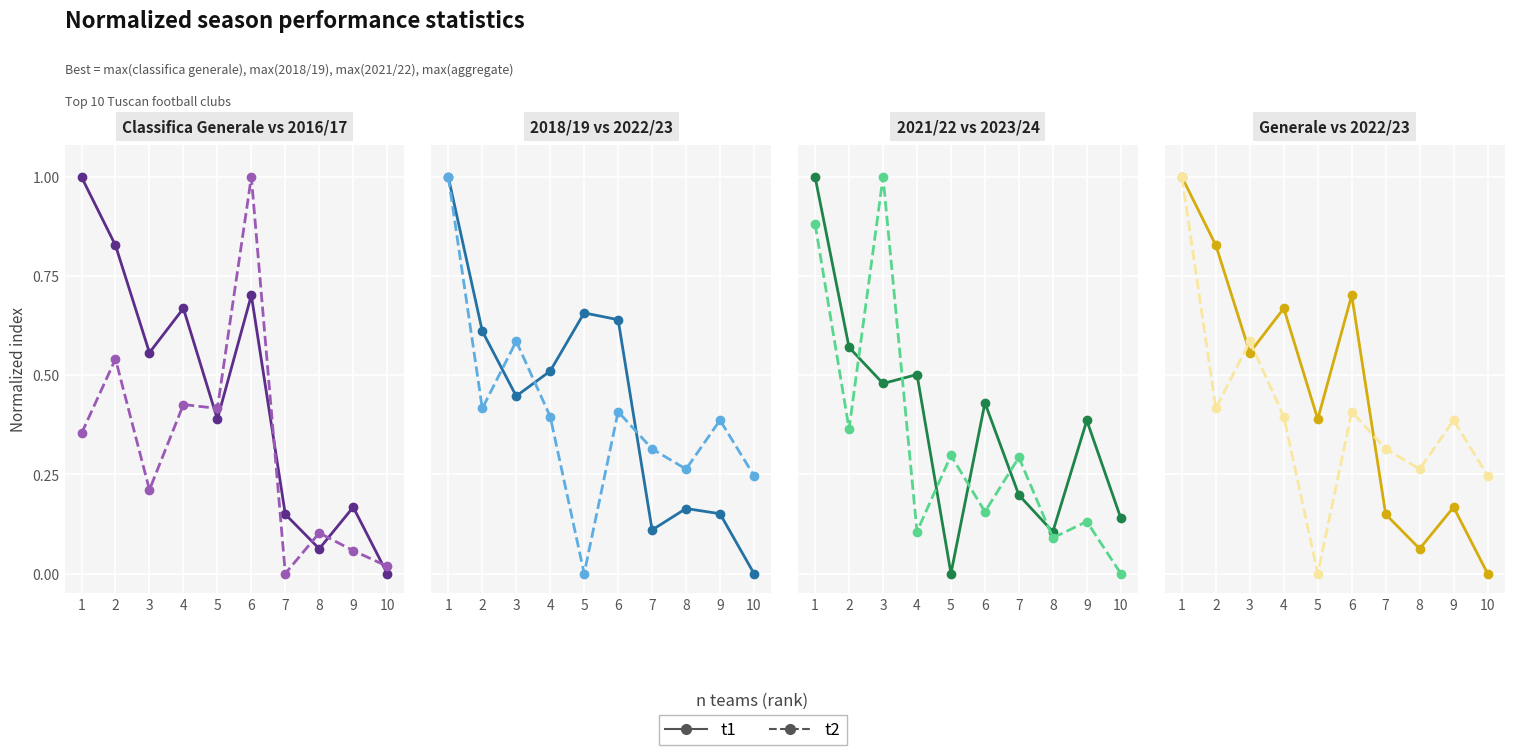

Where is the first local maximum for t2?

3